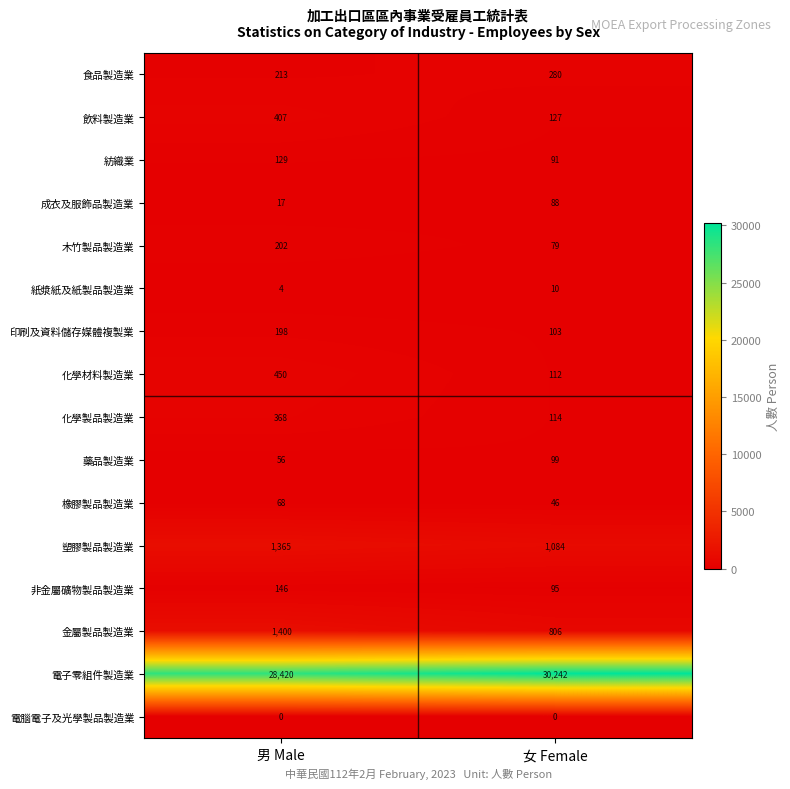

How many distinct data groups are displayed?

16